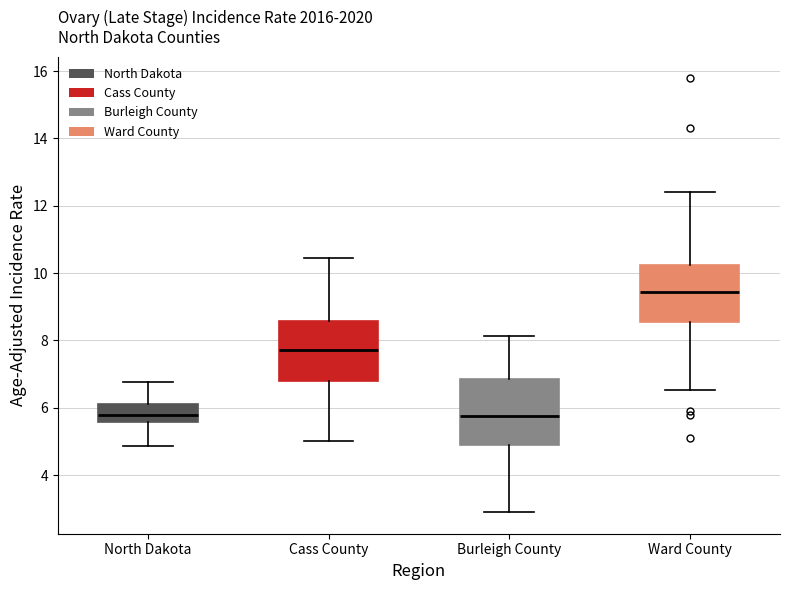

Where does the median line of the box for Burleigh County sit on the y-axis? The values are not printed on the chart, so give them approximately, as read against the axis.

5.8